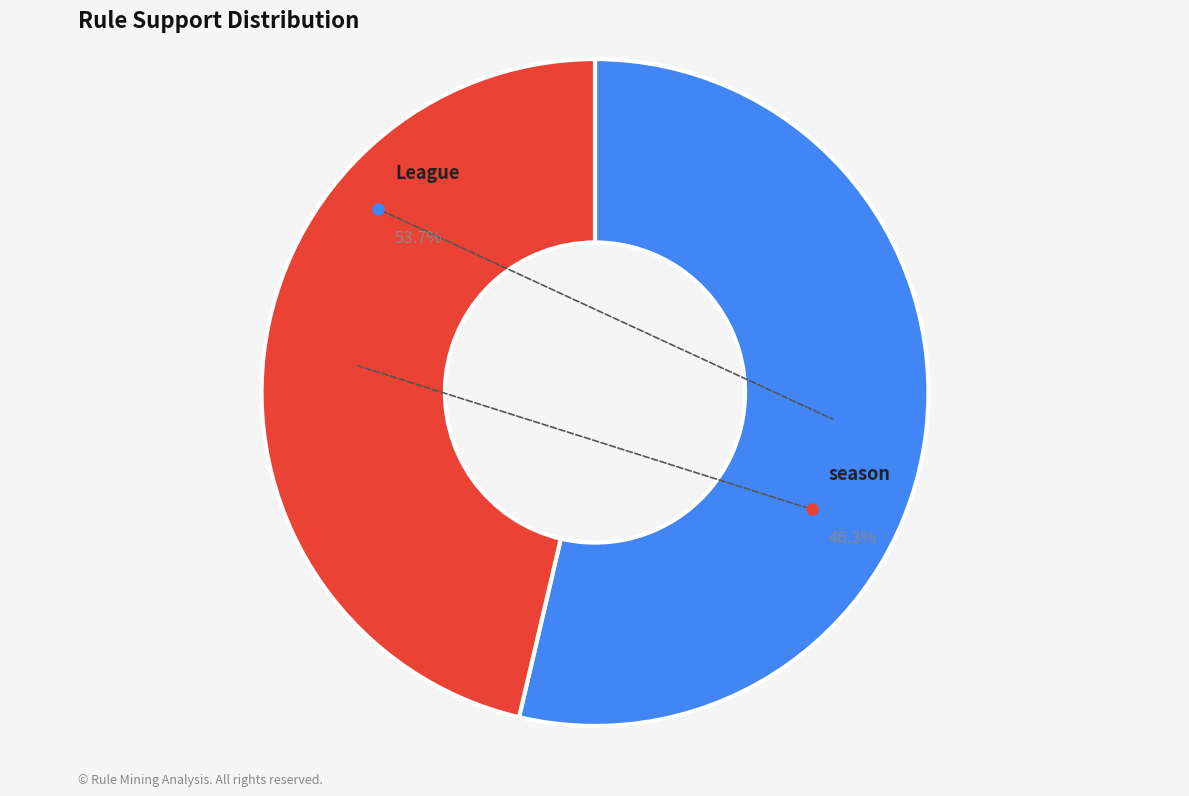

Rank the categories by value from lowest to highest.

season (supB=19), League (supB=22)